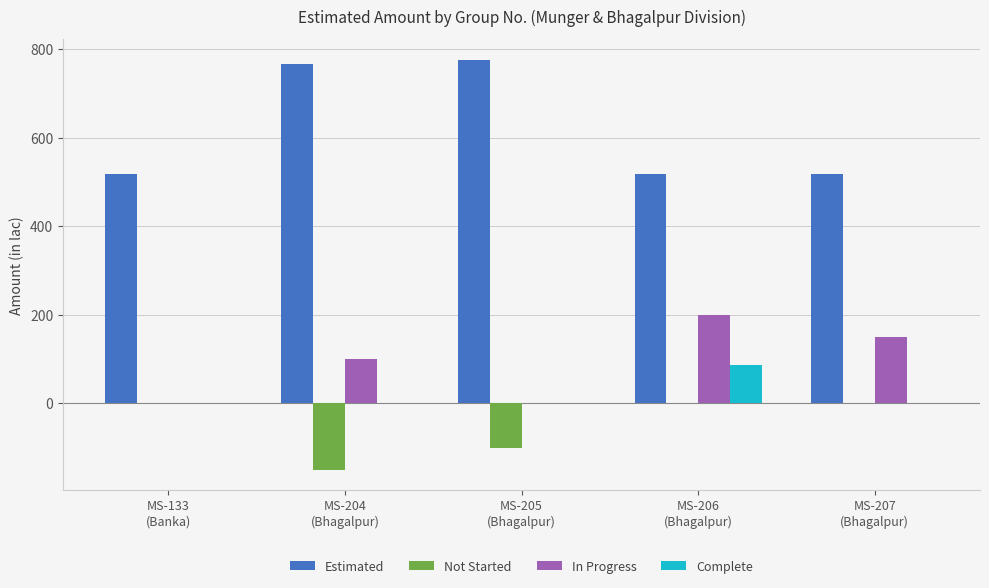

Are the bars horizontal?

No